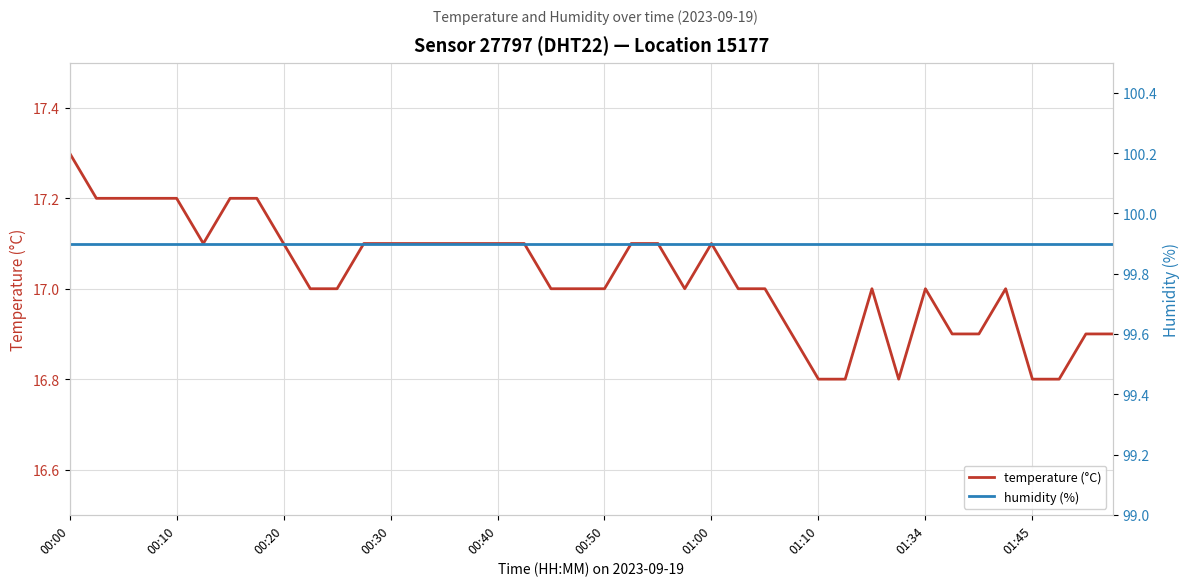

True or false: temperature (°C) has a value of 11.4 at 35.

False